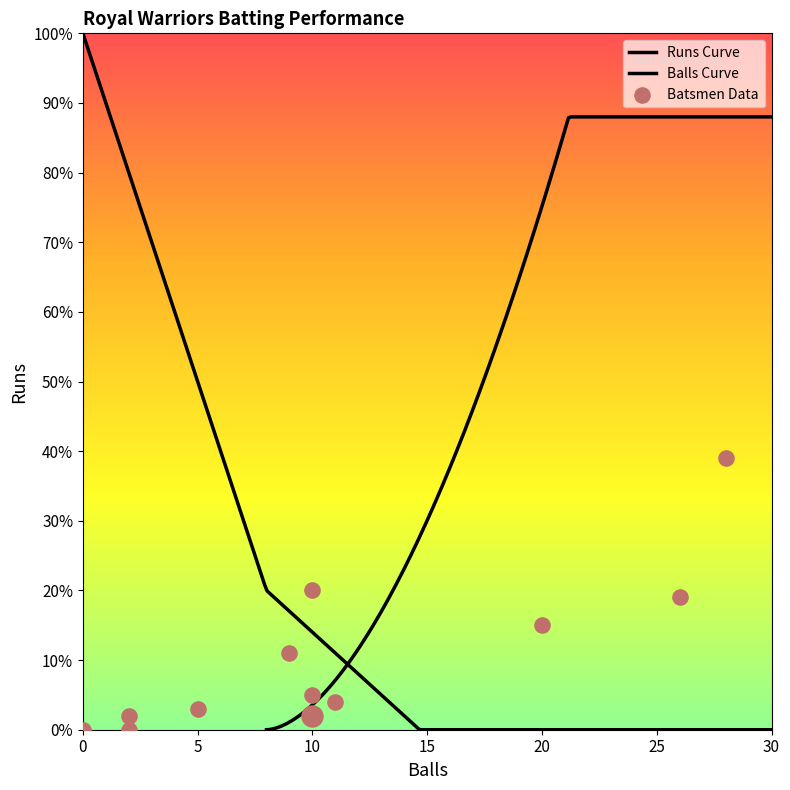

Between Barinder and Gurlal, which is larger?

Barinder